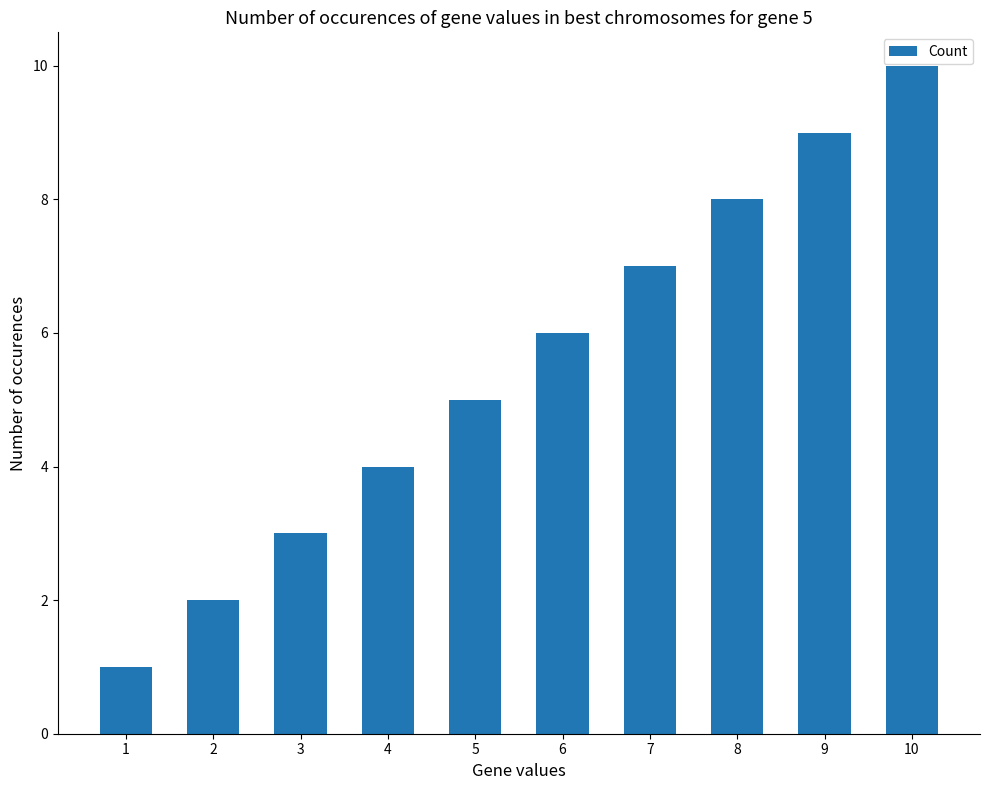

How many values are below 6?

5